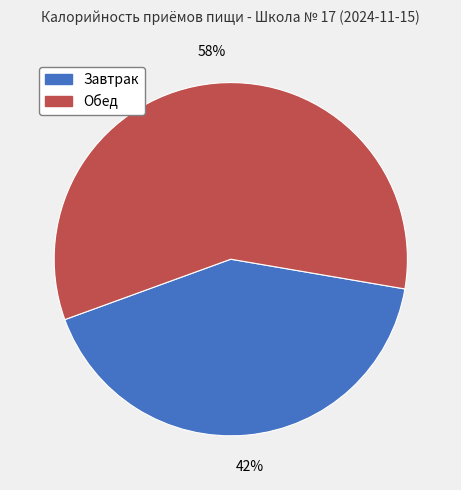

What percentage is the Завтрак slice, to the nearest percent?

42%